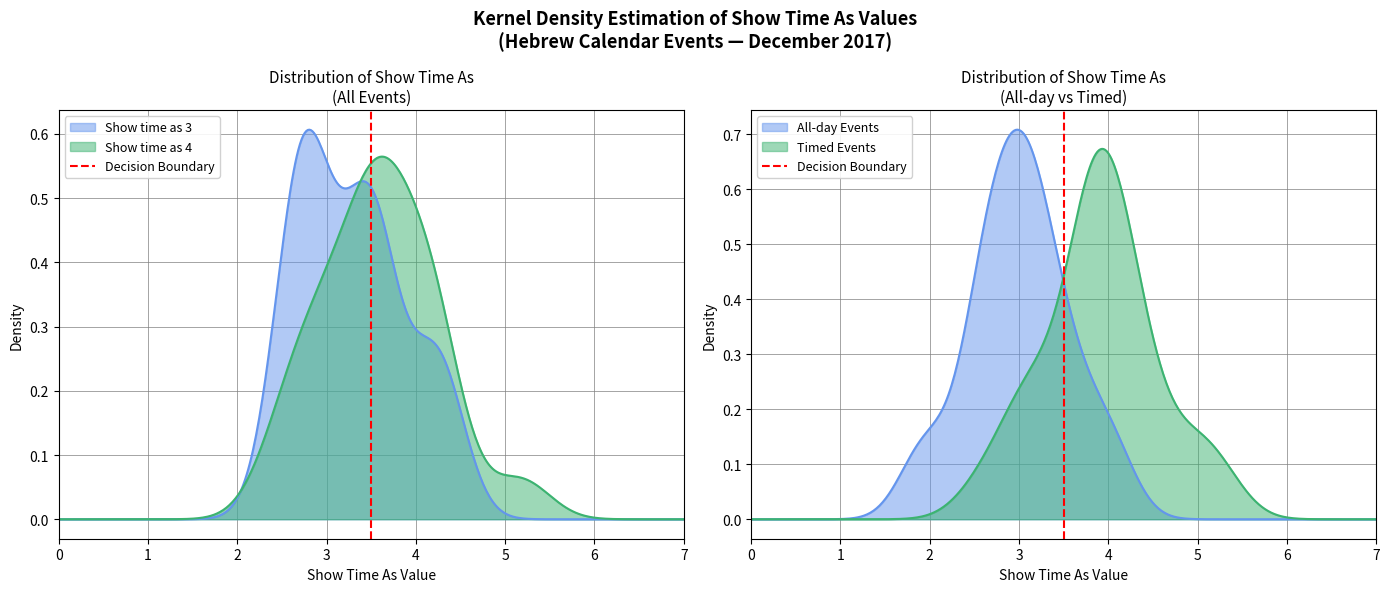

Does the chart have visible grid lines?

Yes